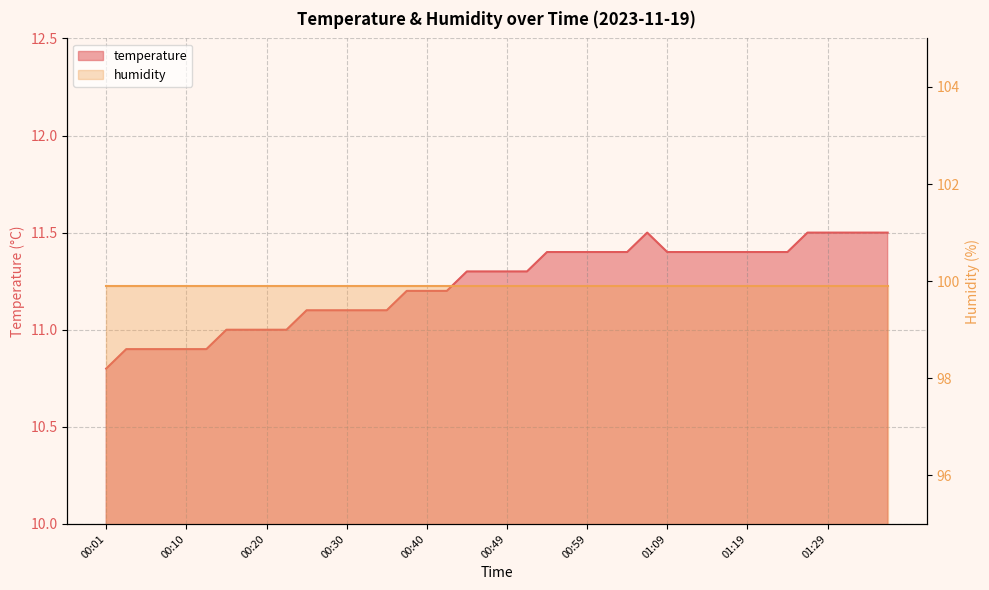

What is the change in value from 00:06 to 01:26?

+0.6